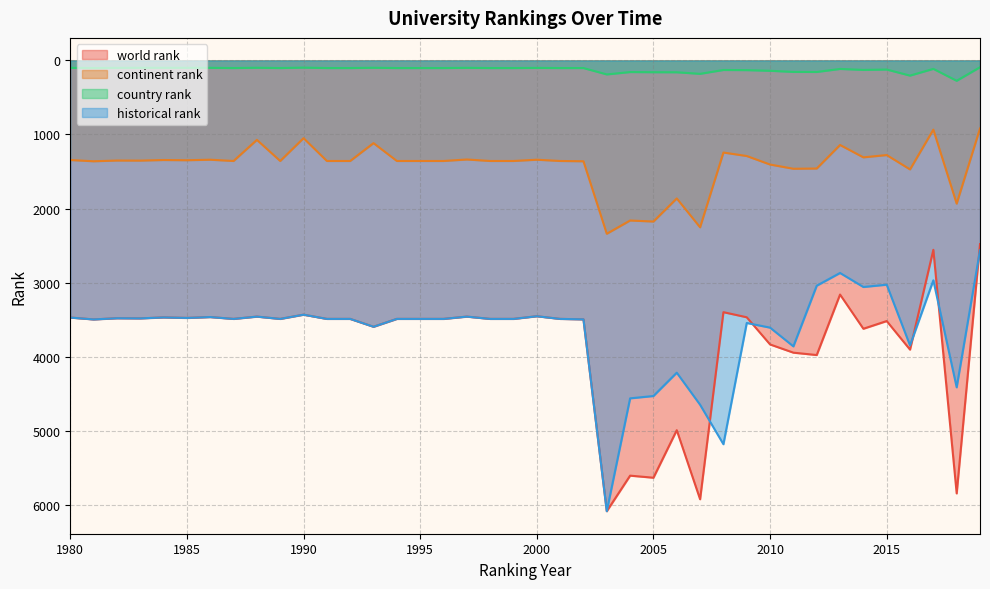

What is the sum of all world rank values?

152148.0